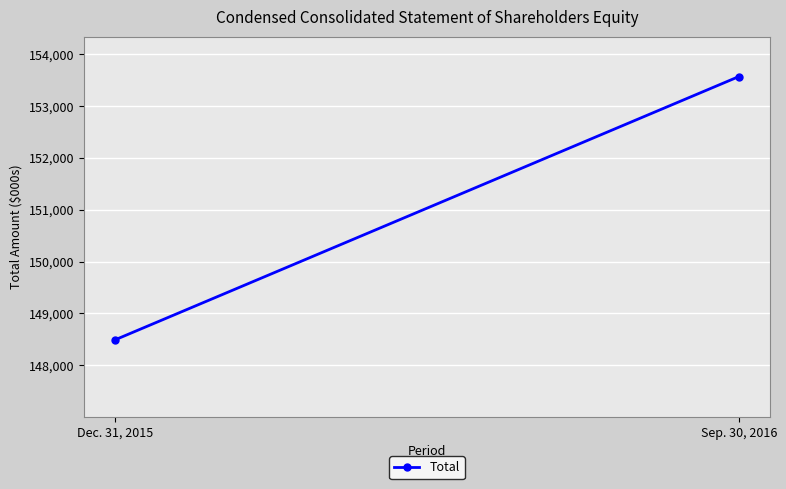

Reading left to right, list all the values displayed in this chart.

148491	153571